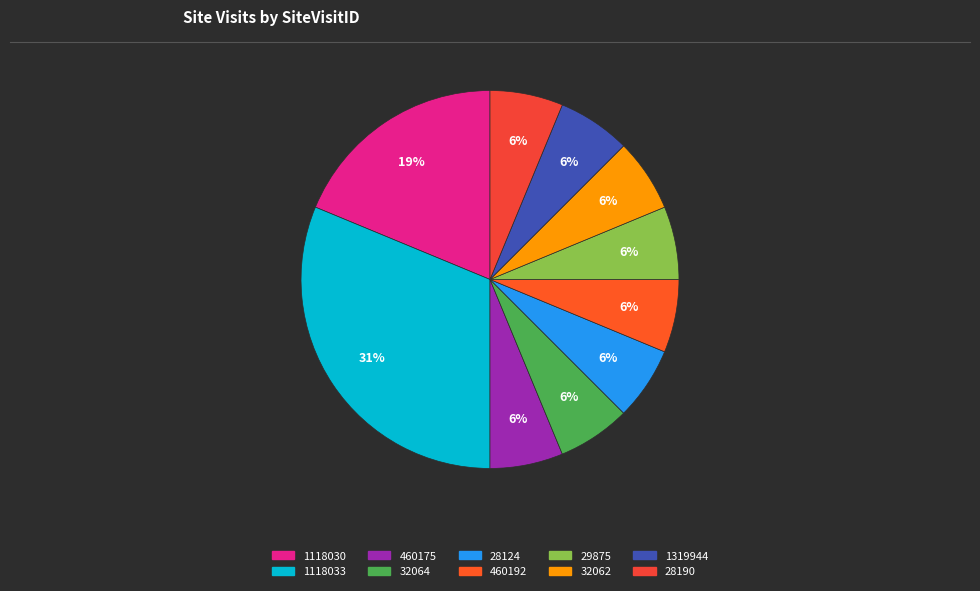

What percentage do 32062 and 1118030 together represent?

25.0%